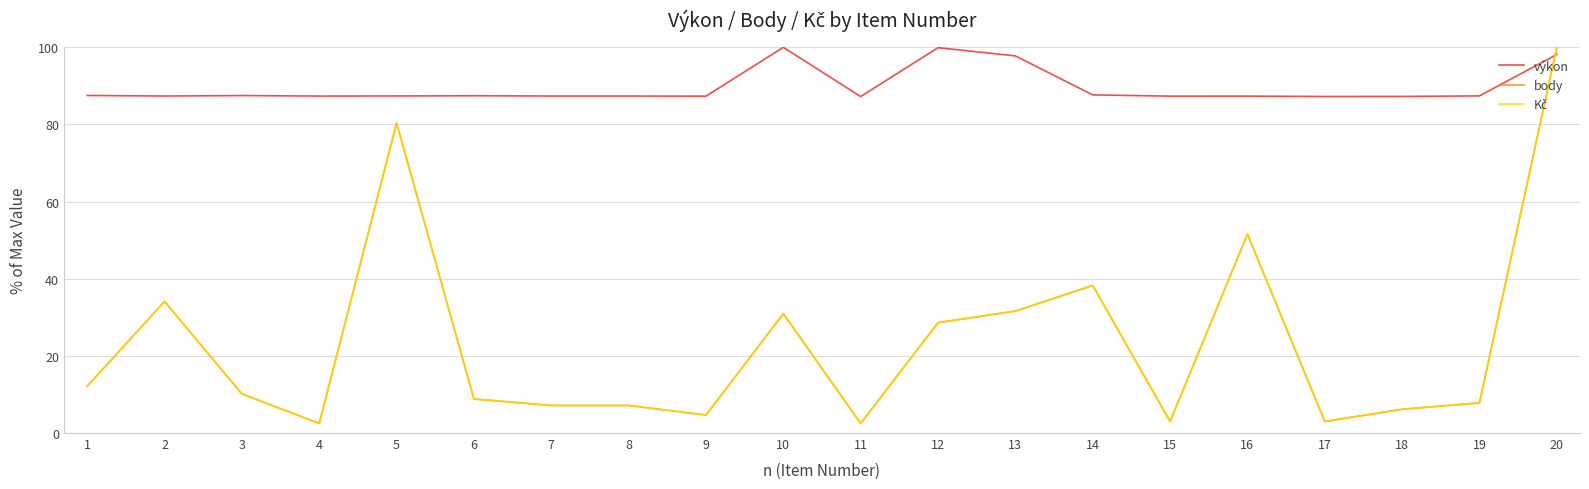

Does the chart have visible grid lines?

Yes